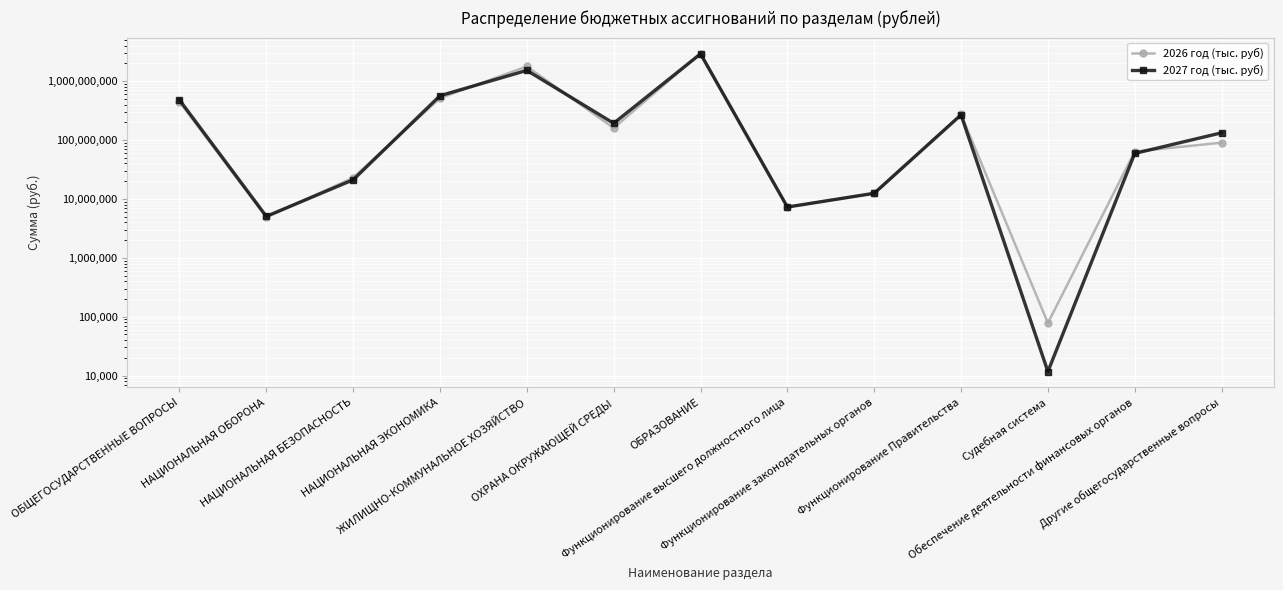

What is the maximum value for 2027 год (тыс. руб)?

2910093644.4